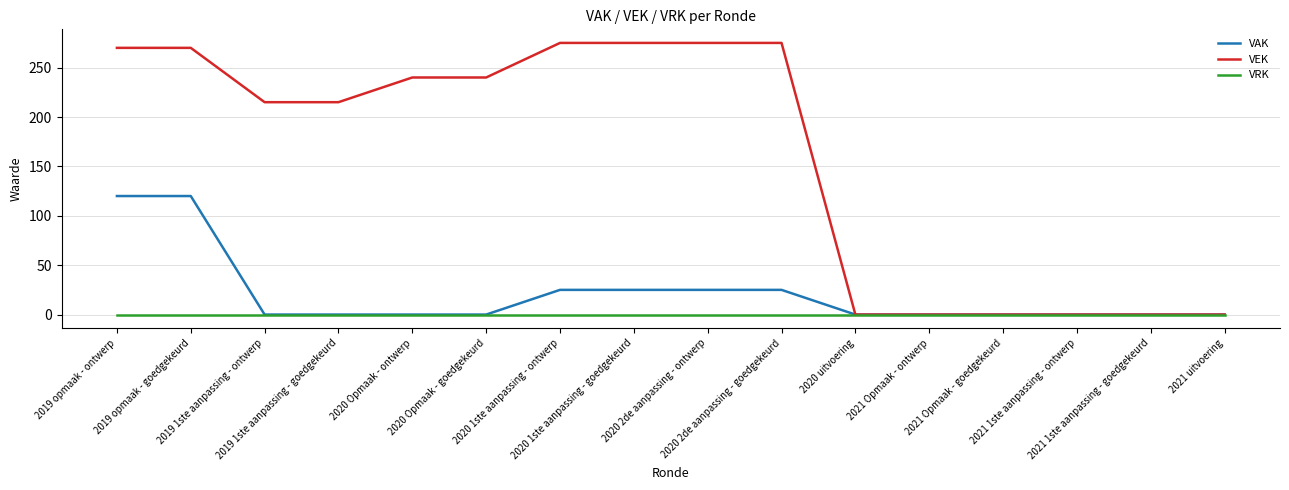

Which series has the largest total across all categories?

VEK